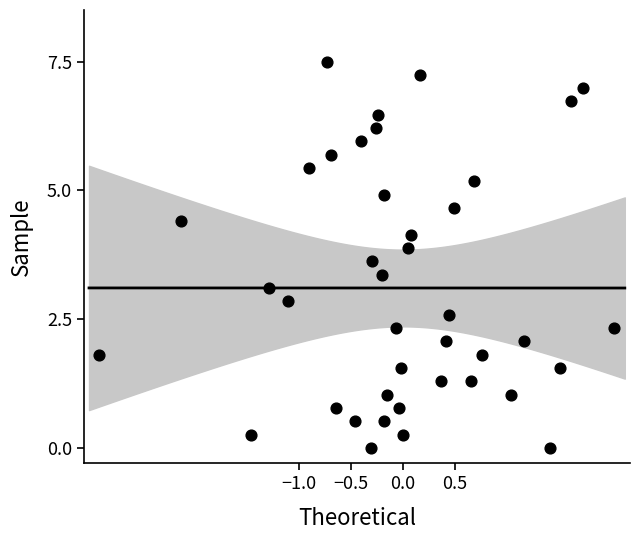

What is the range of Y values (max minus min)?

7.5